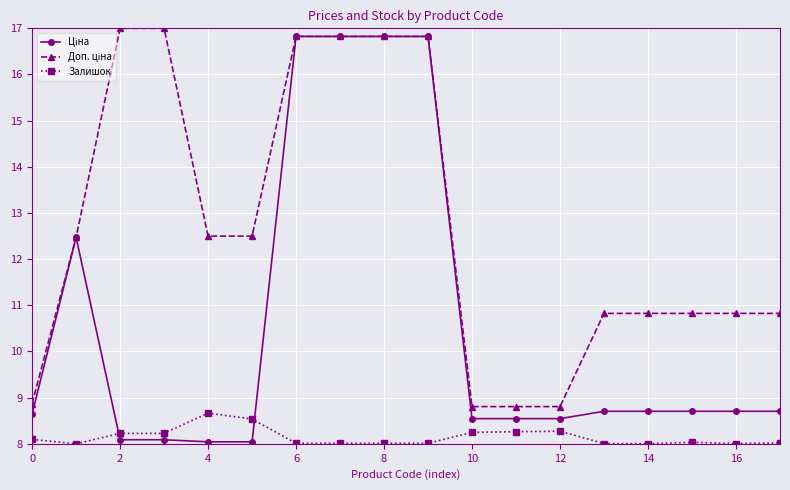

At how many categories does at least one series exceed 12?

9